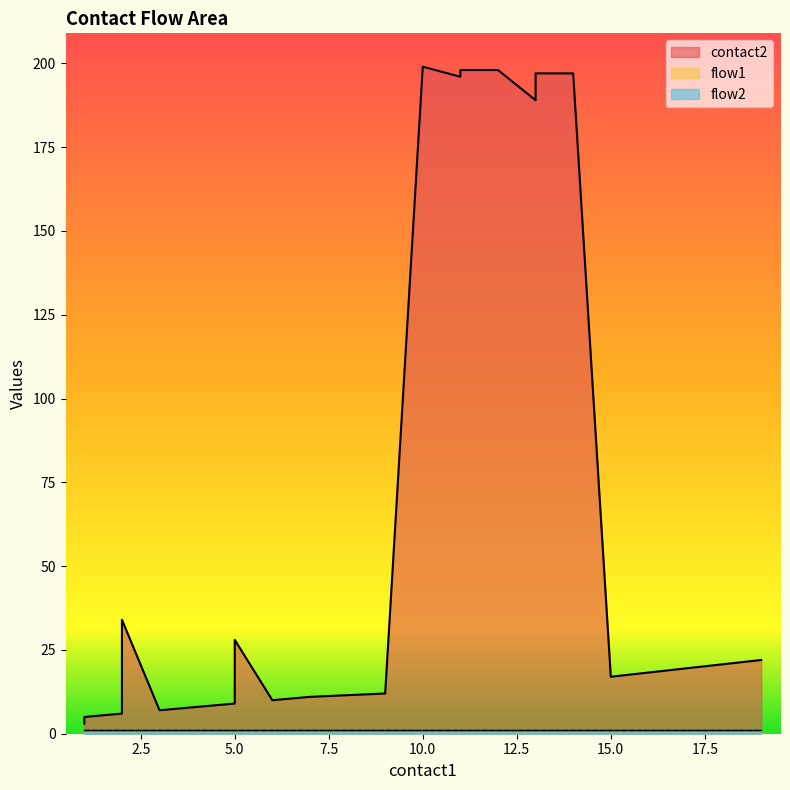

How many series are shown in this chart?

3